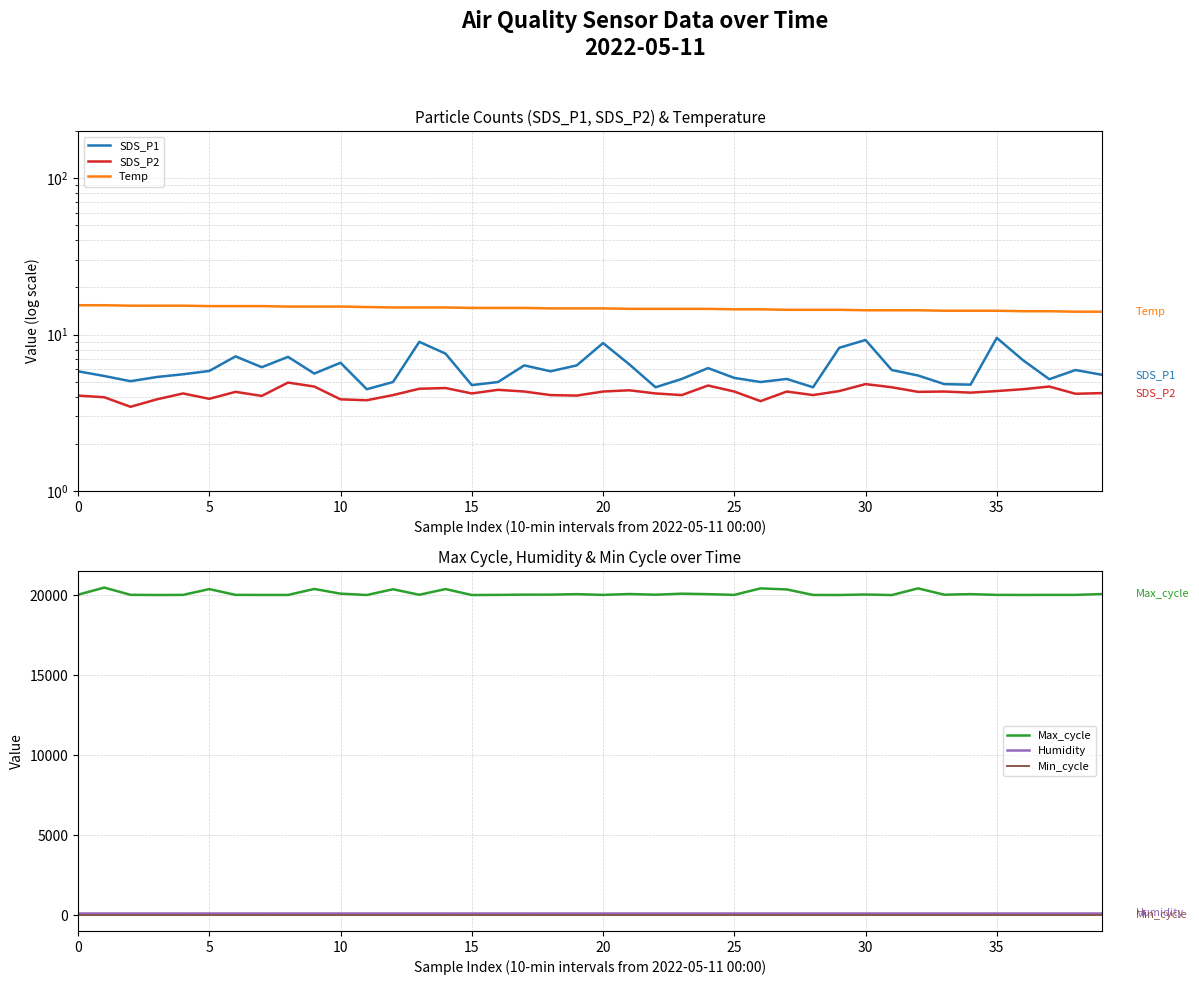

What is the value of the Humidity point at the 21st from the left?

99.9